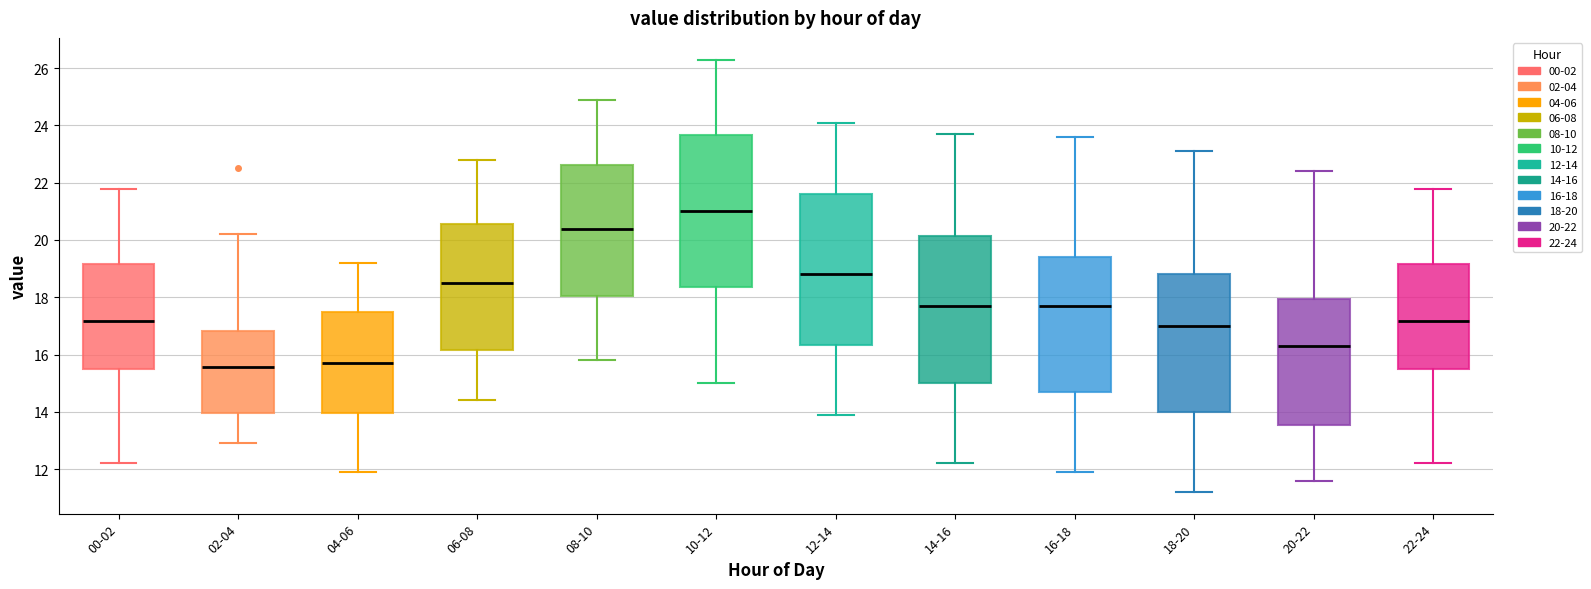

Where does the lower whisker of the box for 02-04 end on the y-axis? The values are not printed on the chart, so give them approximately, as read against the axis.

13.0